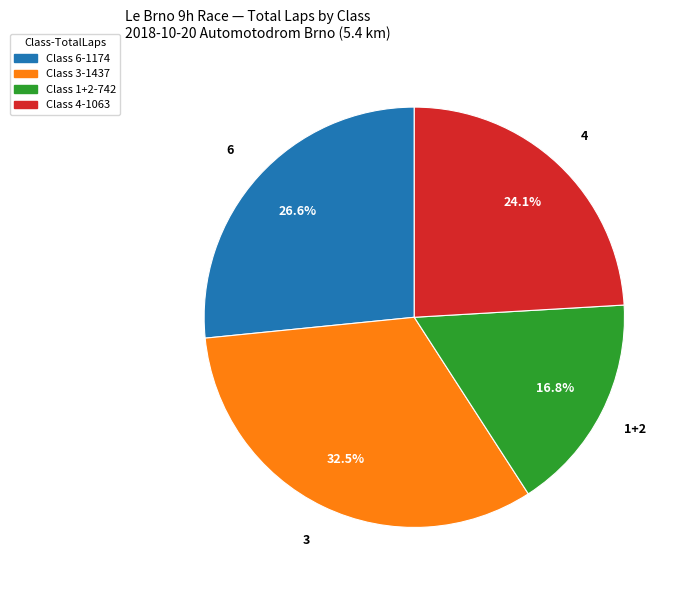

Is there a majority slice in this chart?

No